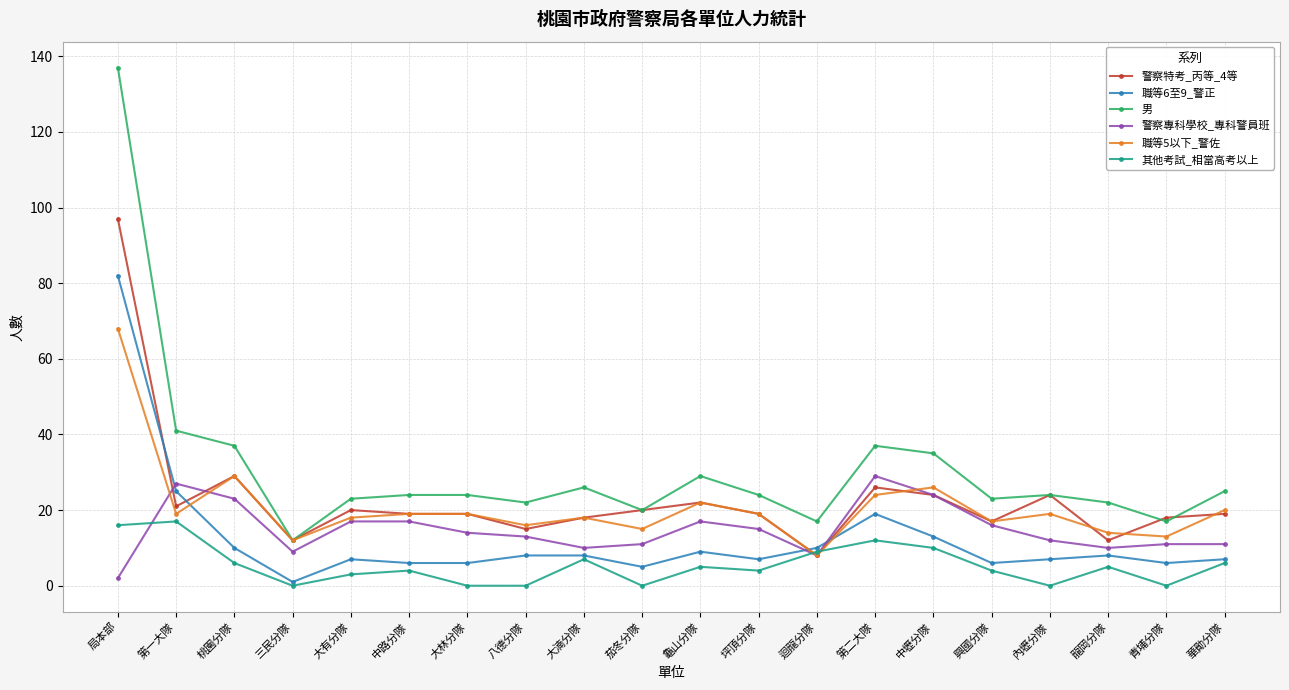

True or false: 警察專科學校_專科警員班 has a value of 11 at 茄冬分隊.

True